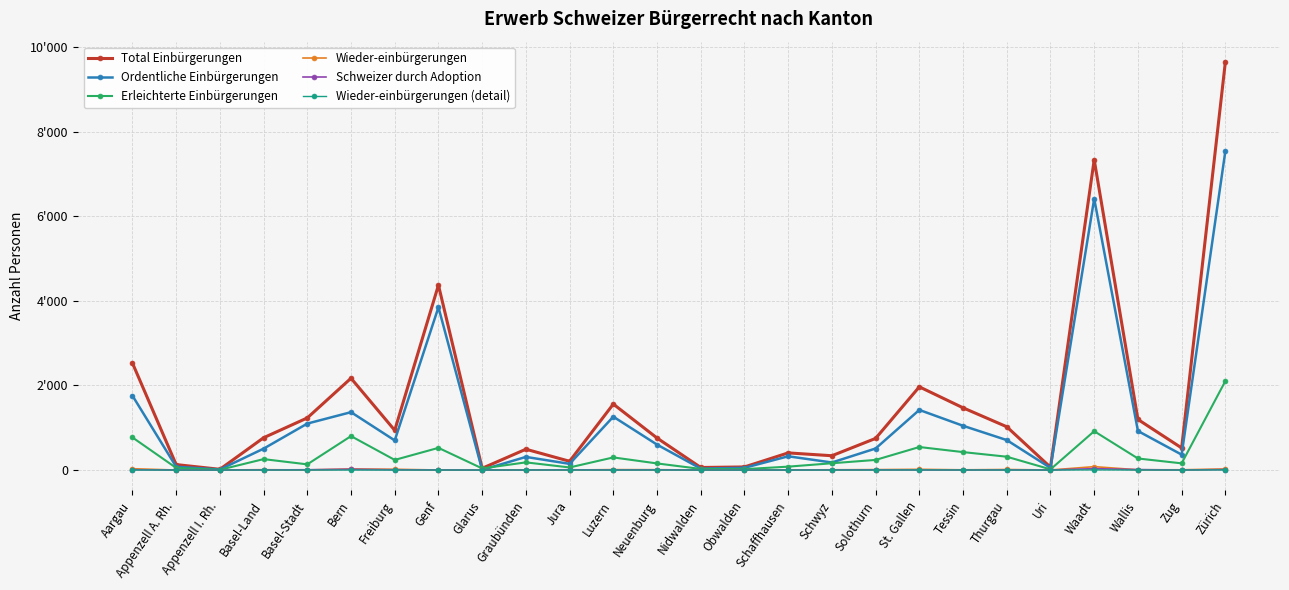

What is the value of the Wieder-einbürgerungen (detail) point at the 26th from the left?

3